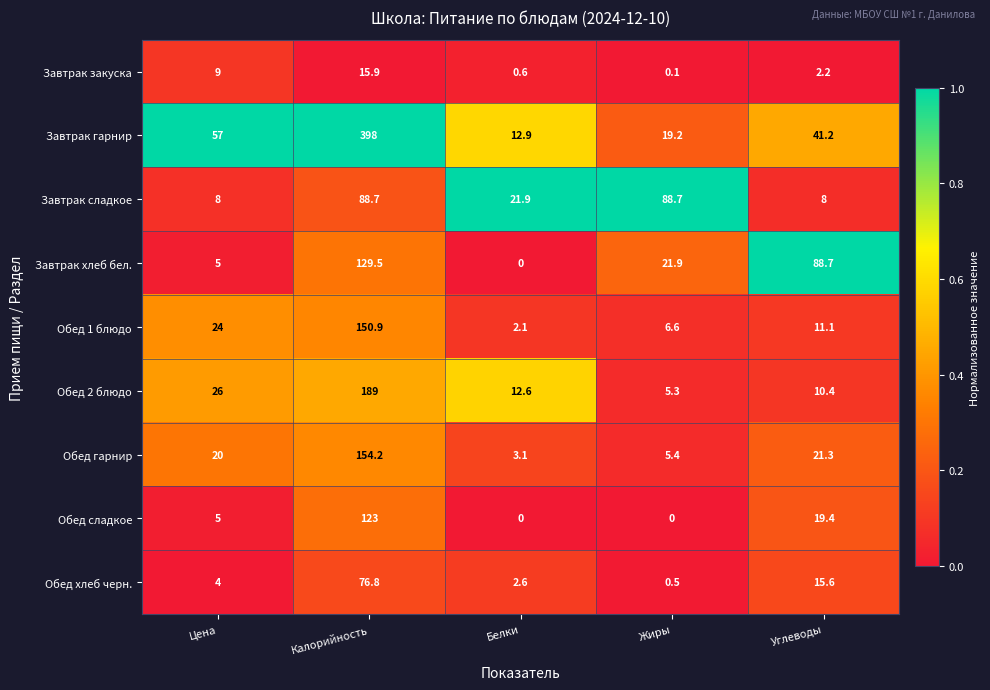

Count the number of data series in this chart.

9